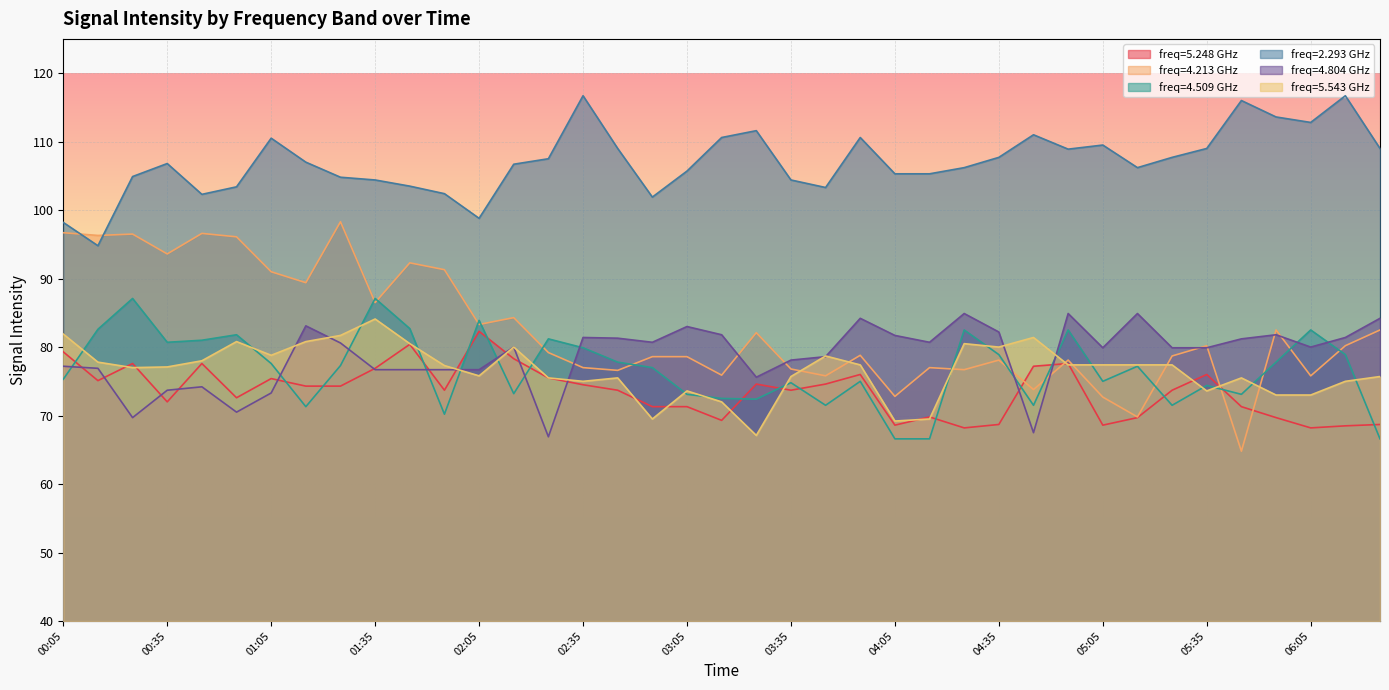

How many lines are shown in the chart?

6